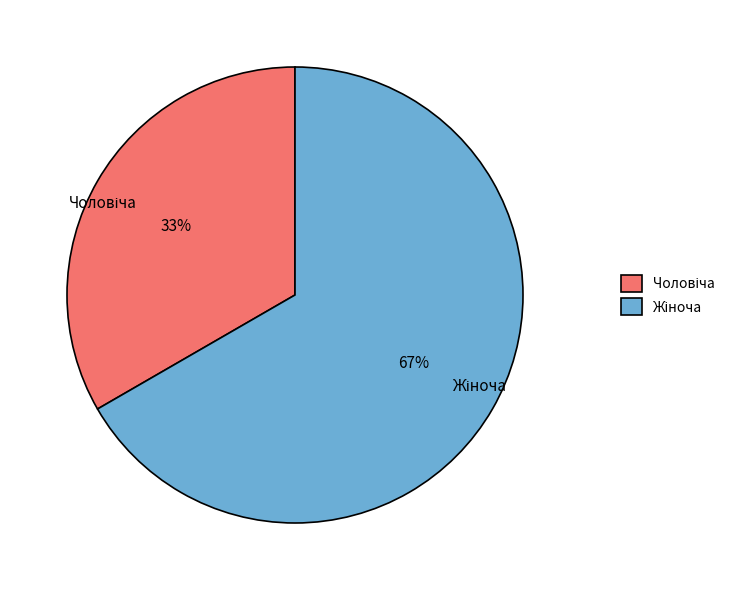

To the nearest percent, what is the average slice percentage?

50%